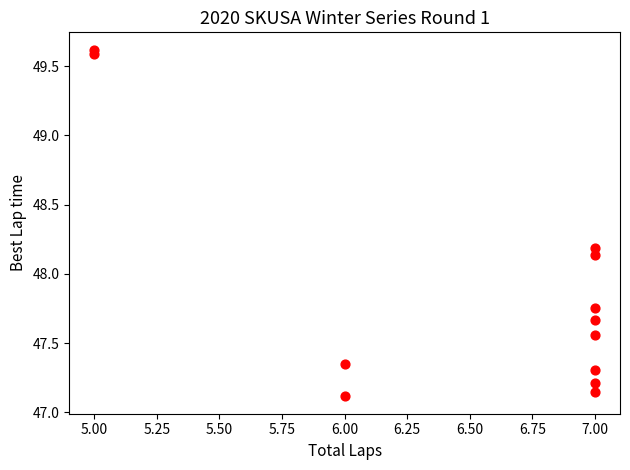

What is the average Y value?

47.9